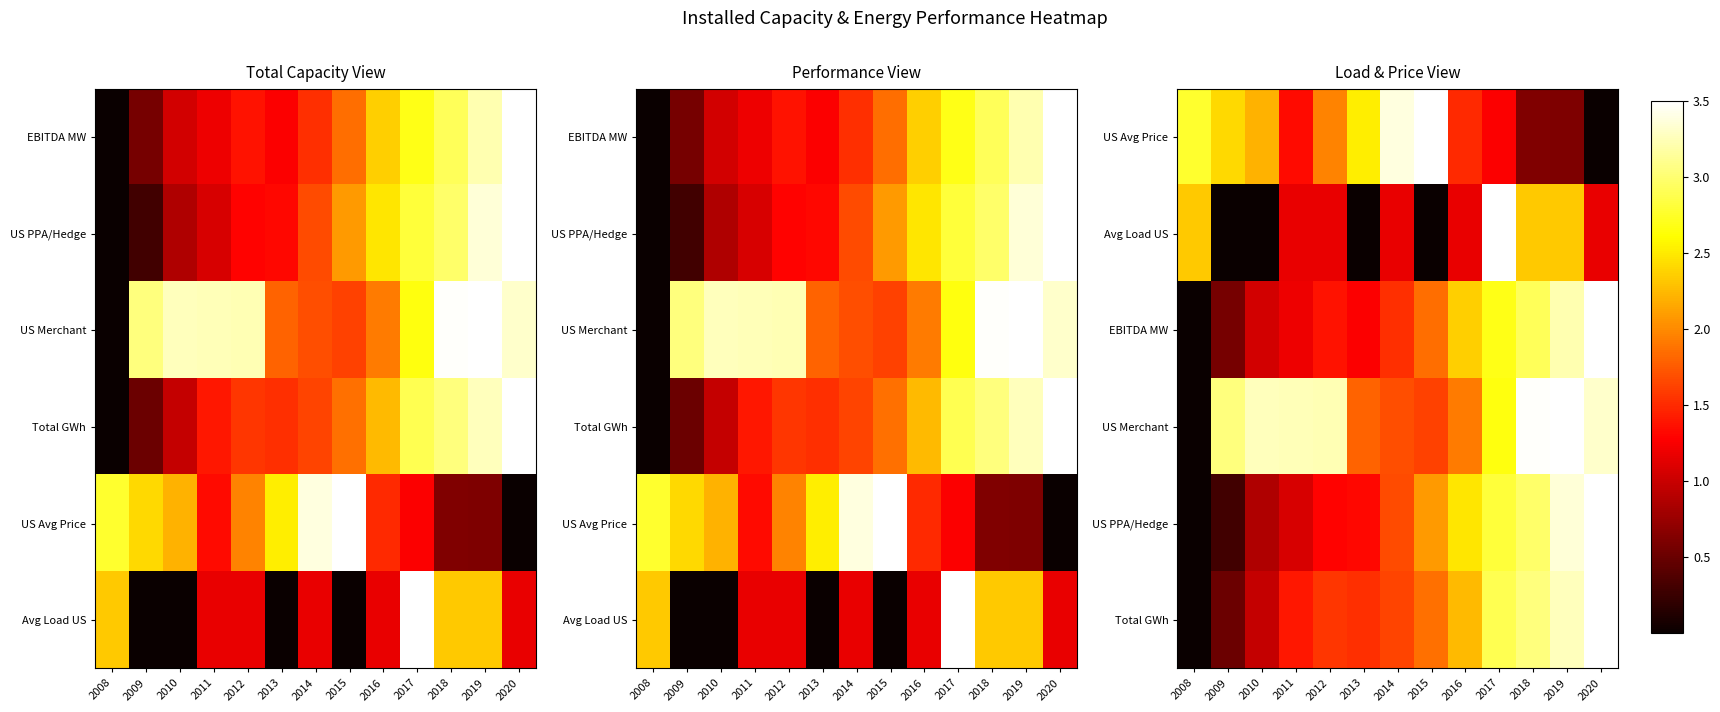

Is the value of US Avg Price at 2011 greater than the value of EBITDA MW at 2019?

No